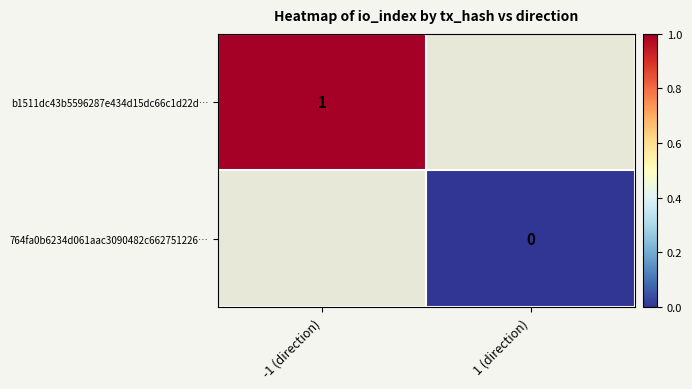

Which category has the lowest value across all series?

1 (direction)